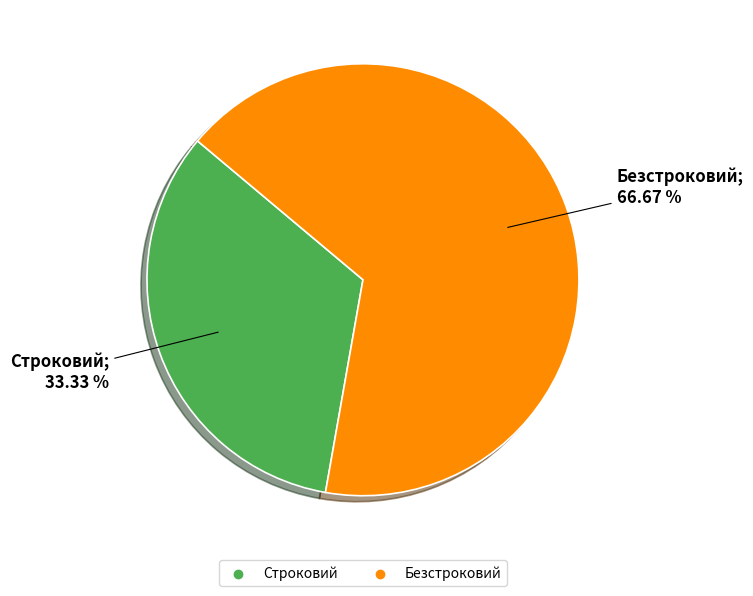

Is there any slice that represents more than half of the pie?

Yes